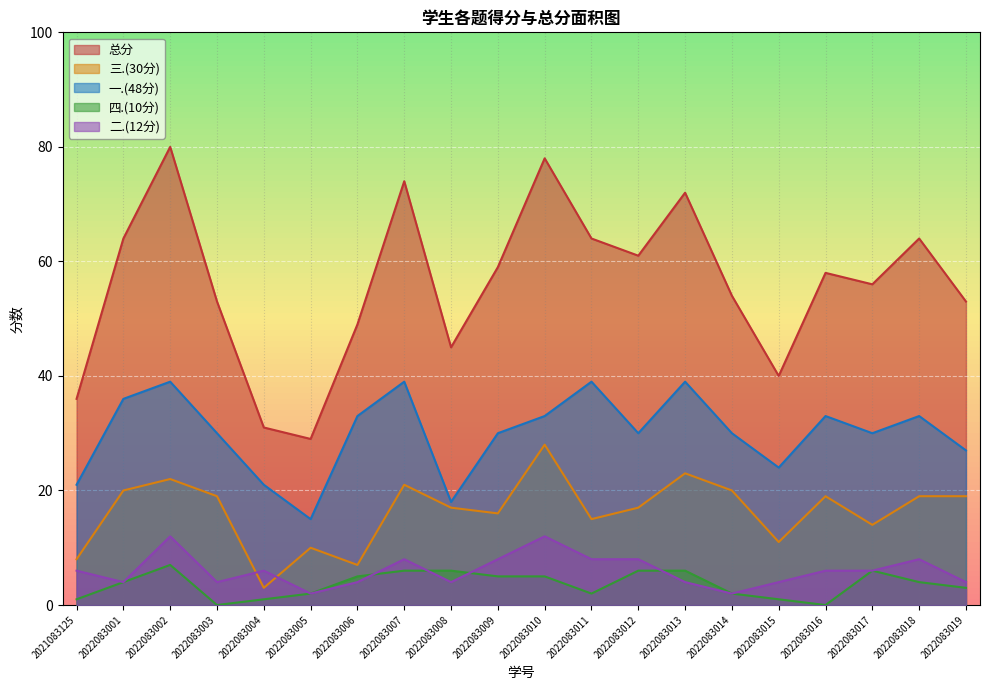

True or false: 总分 has more than 2 points higher than both neighbors.

True